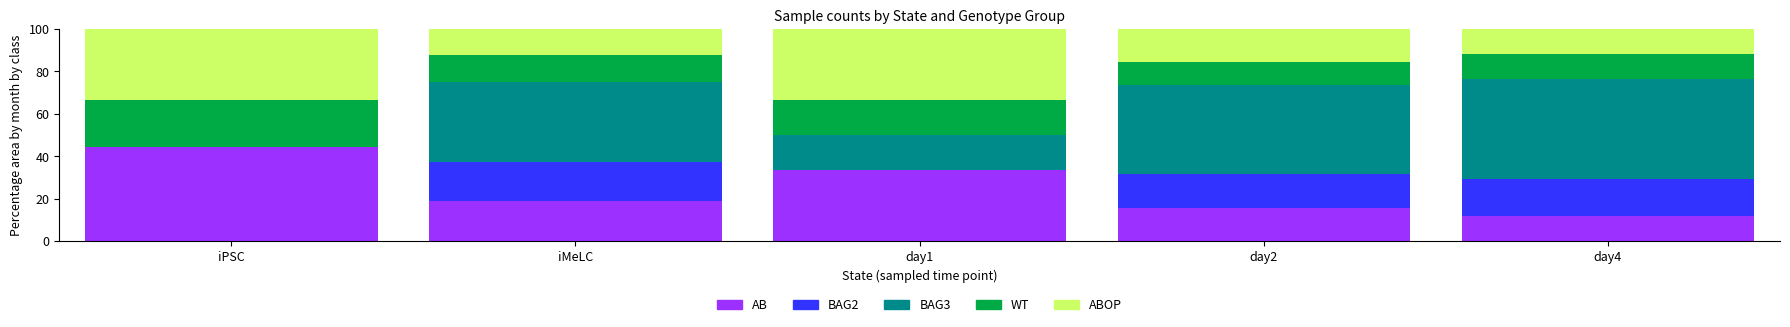

What is the maximum value for AB?

44.4